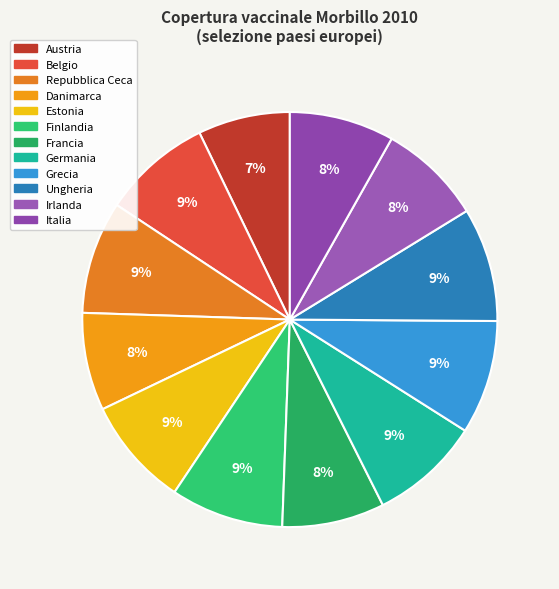

What is the largest slice in the pie chart?

Grecia